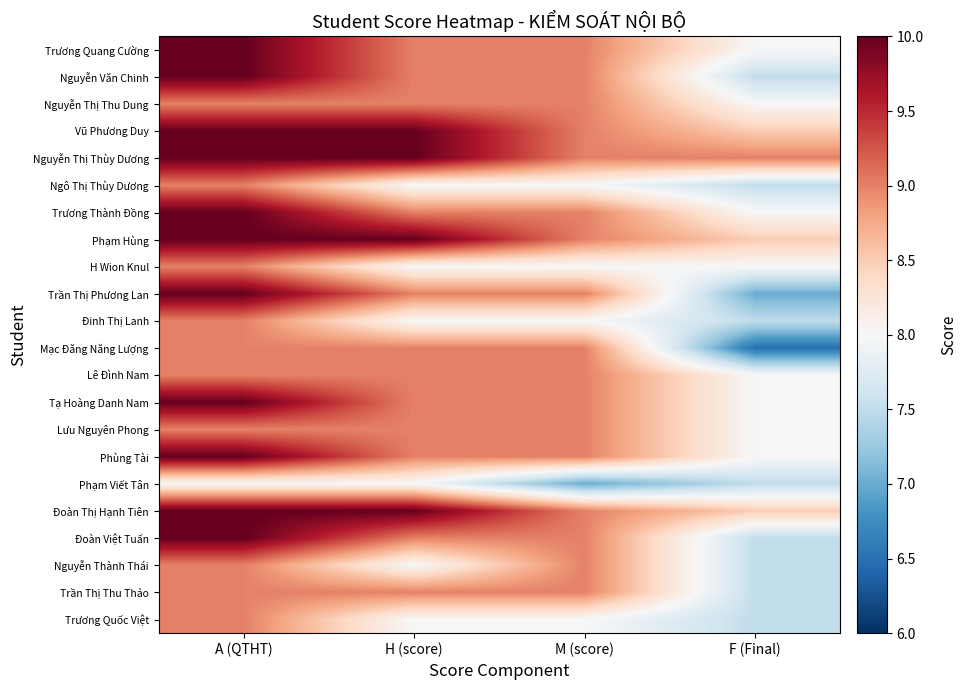

Rank the series at M (score) from lowest to highest value.

Phạm Viết Tân, Ngô Thị Thùy Dương, H Wion Knul, Đinh Thị Lanh, Trương Quốc Việt, Trương Quang Cường, Nguyễn Văn Chinh, Nguyễn Thị Thu Dung, Vũ Phương Duy, Nguyễn Thị Thùy Dương, Trương Thành Đồng, Phạm Hùng, Trần Thị Phương Lan, Mạc Đăng Năng Lượng, Lê Đình Nam, Tạ Hoàng Danh Nam, Lưu Nguyên Phong, Phùng Tài, Đoàn Thị Hạnh Tiên, Đoàn Việt Tuấn, Nguyễn Thành Thái, Trần Thị Thu Thảo